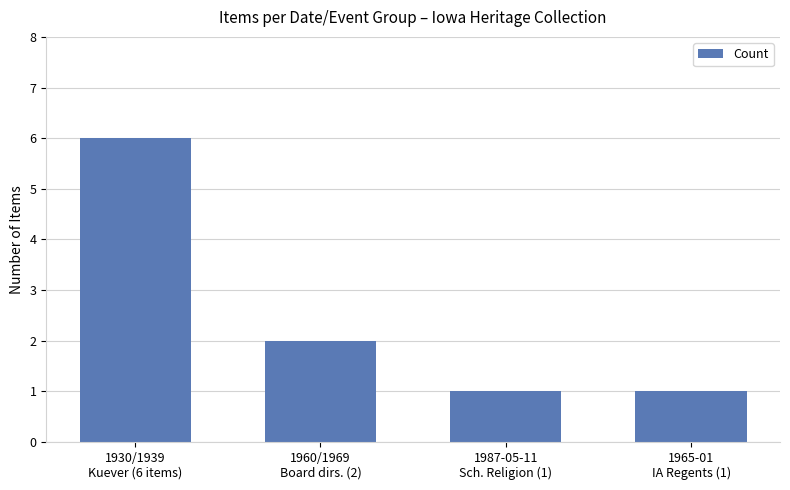

What is the maximum value shown in the chart?

6